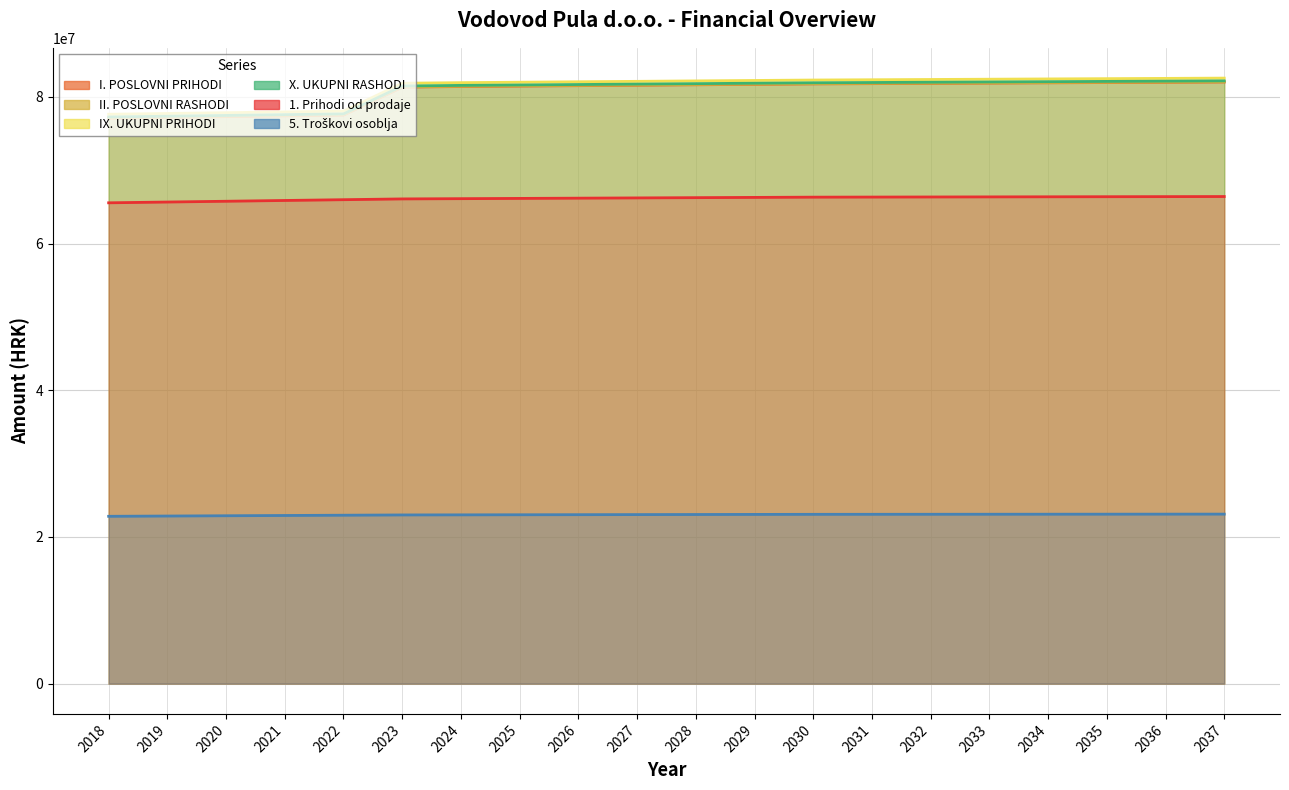

At which category is the sum across all series the highest?

2037